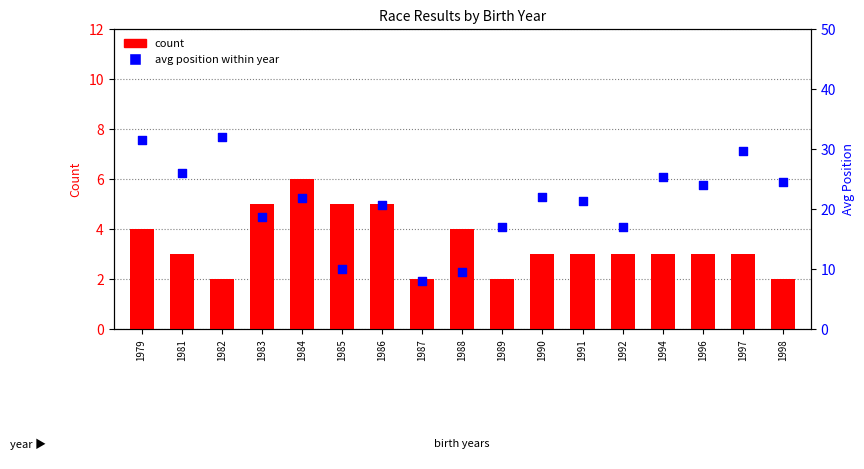

Is the value of count at 1997 greater than the value of avg position at 1979?

No